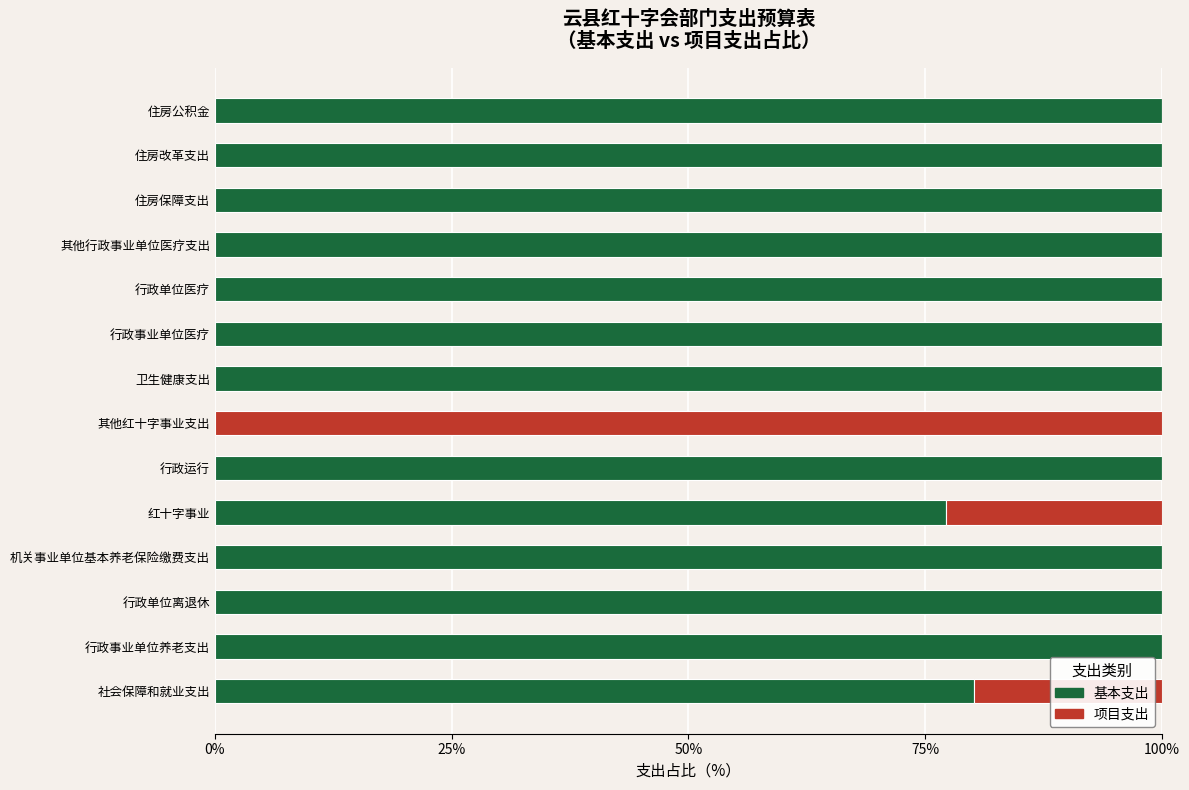

What is the highest value of the 基本支出 series?

100.0